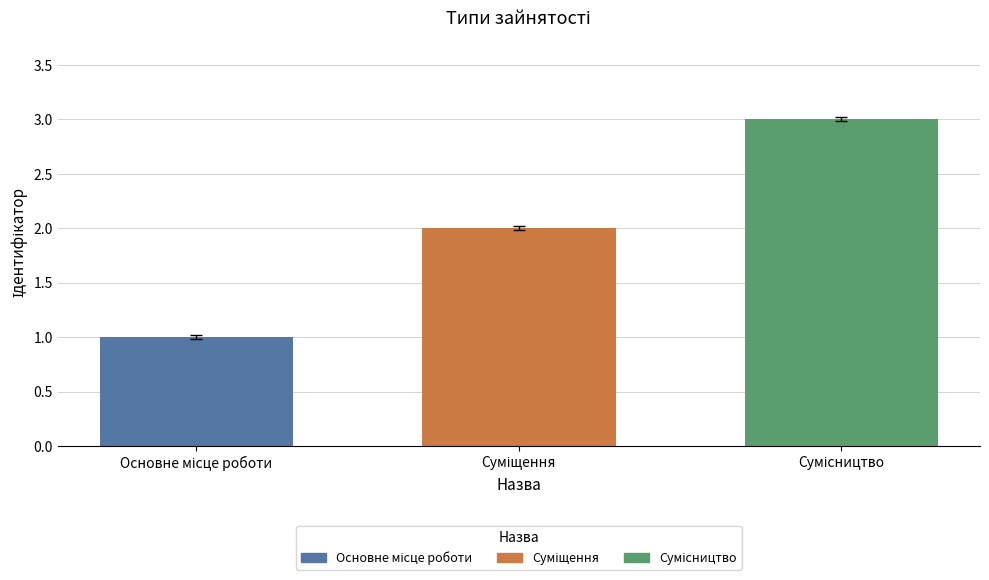

What is the sum of all values?

6